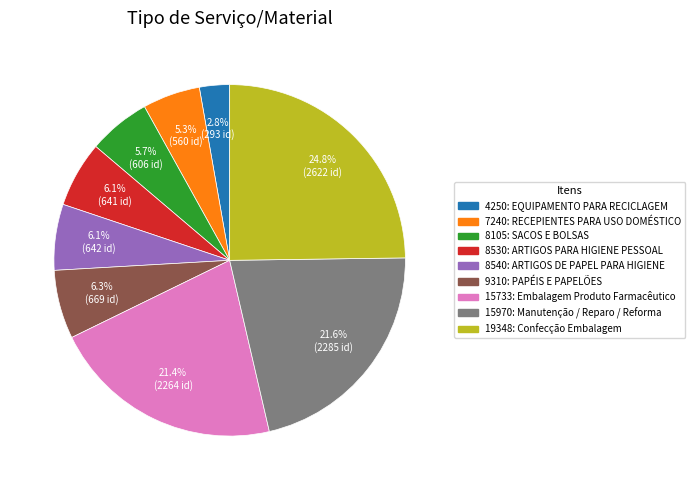

What portion of the pie excludes 15970: Manutenção / Reparo / Reforma?

78.4%